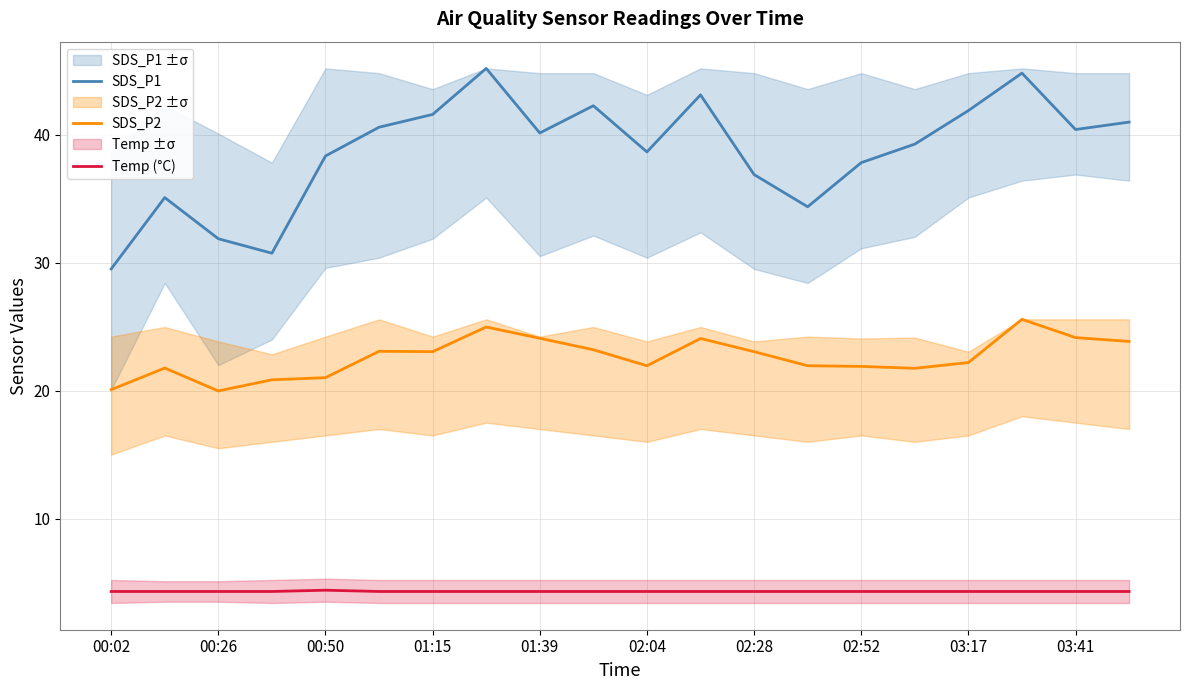

The Temp (°C) series shows 4.3 at 03:41. True or false?

True